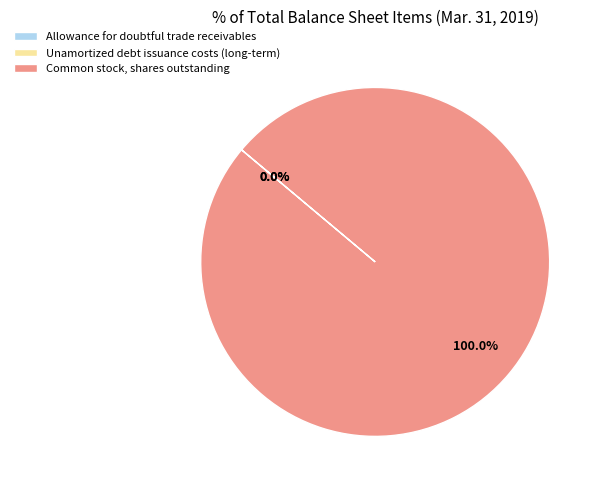

Which category has the biggest portion of the pie?

Common stock, shares outstanding